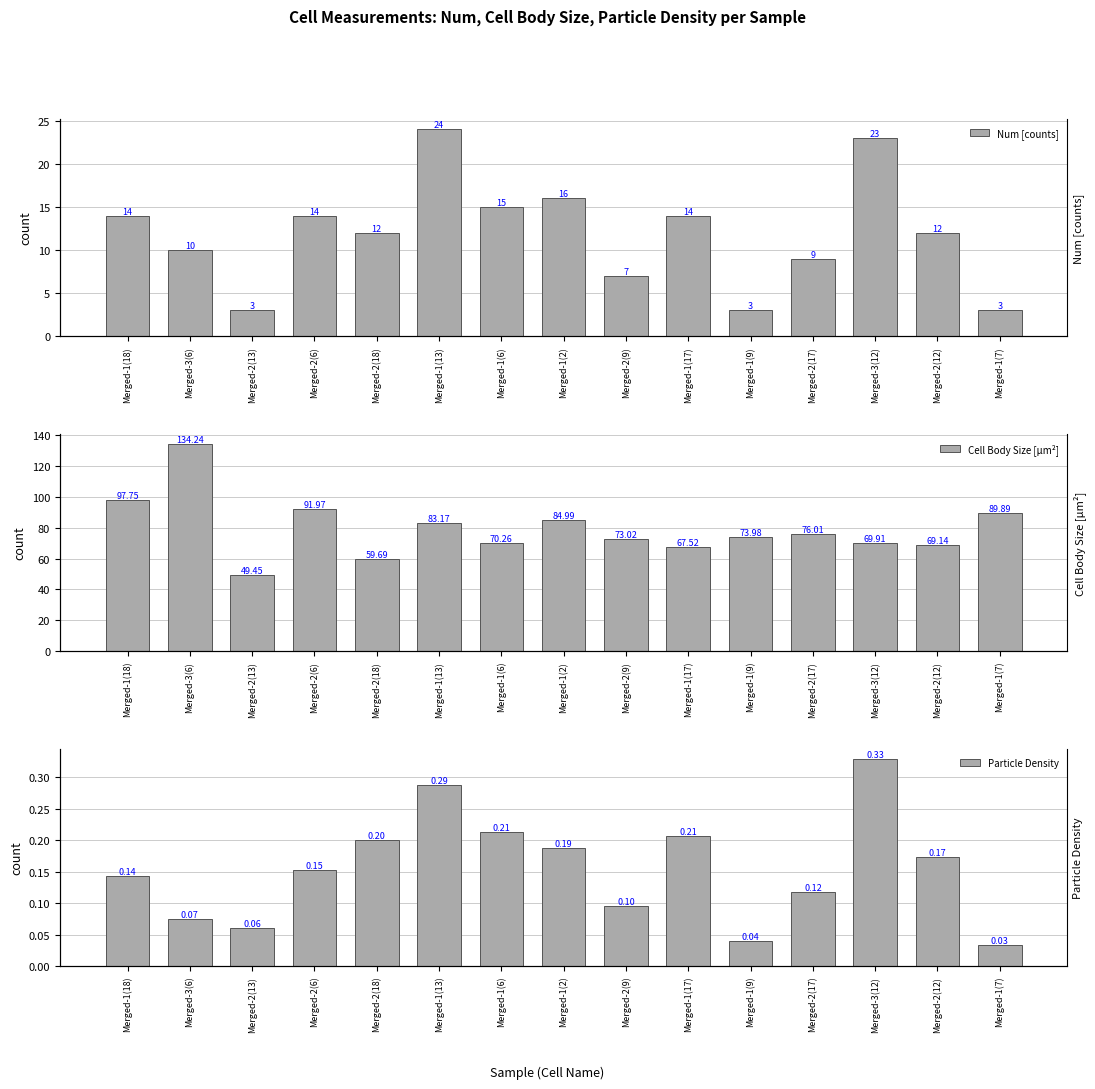

Which series has the largest range (max minus min)?

Cell Body Size [µm²]